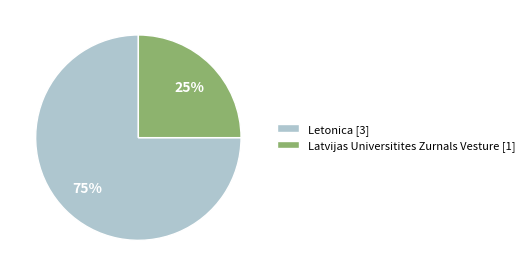

Which slice represents more than half of the pie?

Letonica